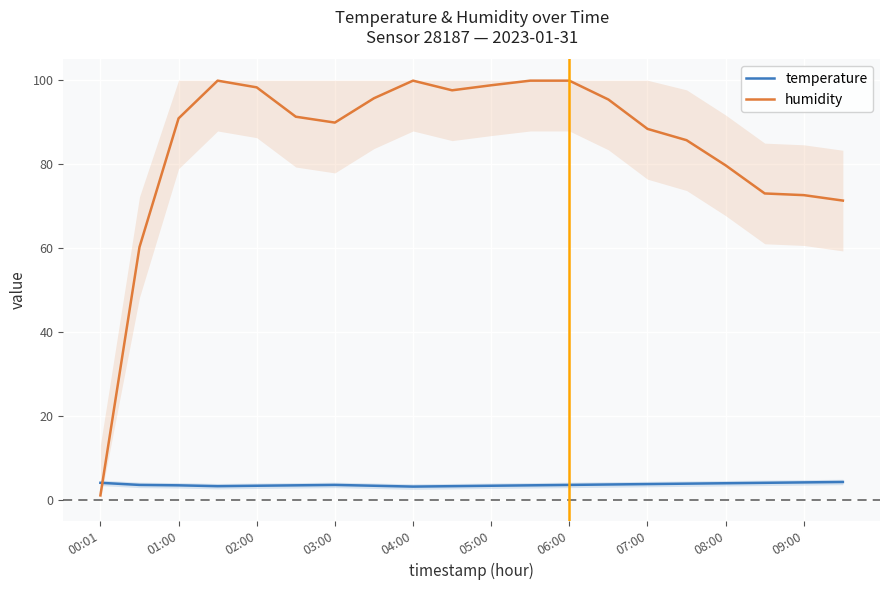

What is the highest value of the humidity series?

99.9